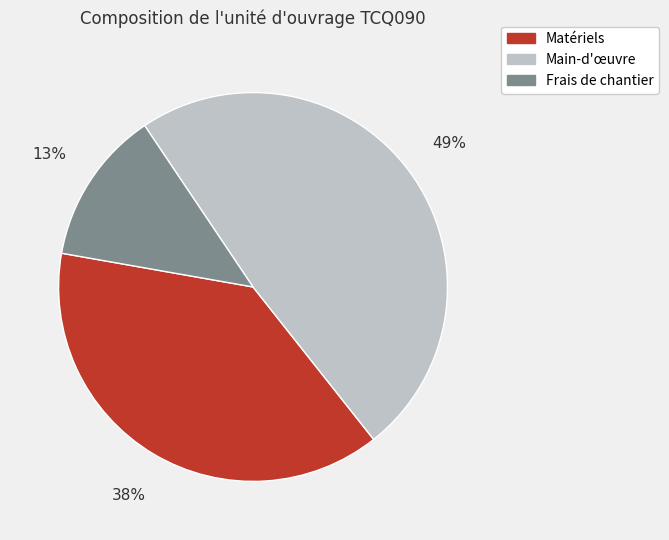

Is there a majority slice in this chart?

No